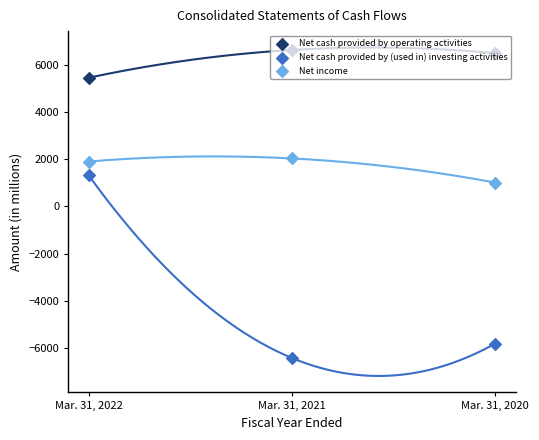

What are all the series names shown in the legend?

Net cash provided by operating activities, Net cash provided by (used in) investing activities, Net income